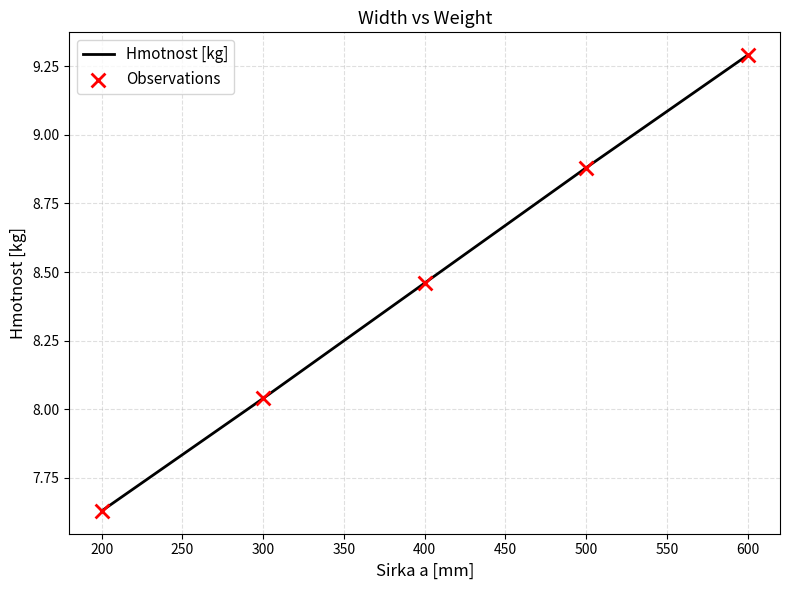

What is the ratio of the value at 600 to the value at 200?

1.2